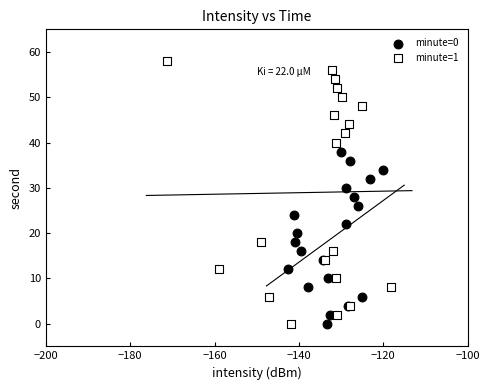

Which series reaches the maximum Y coordinate?

minute=1